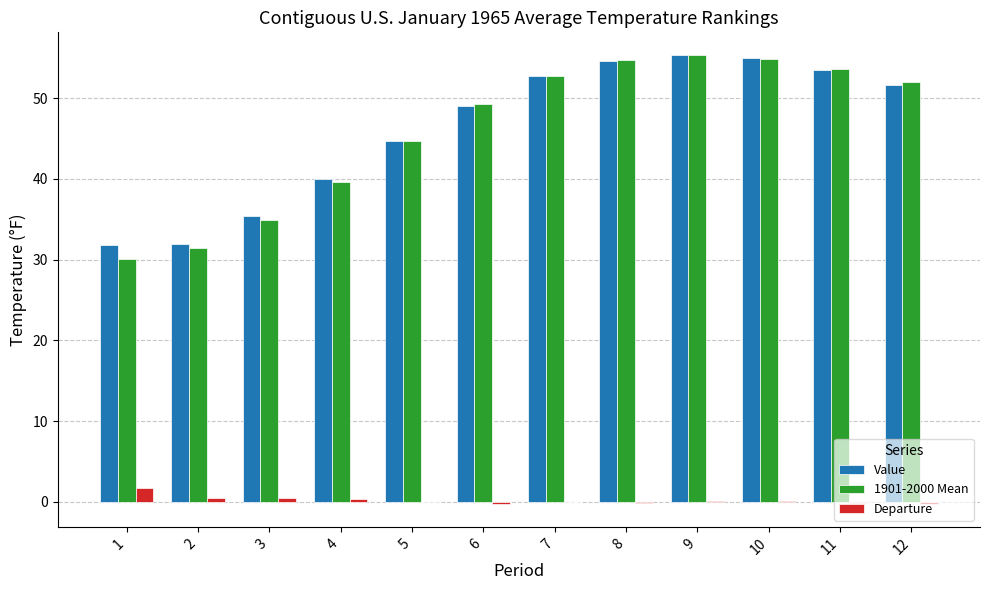

True or false: Value has a value of 53.5 at 11.

True